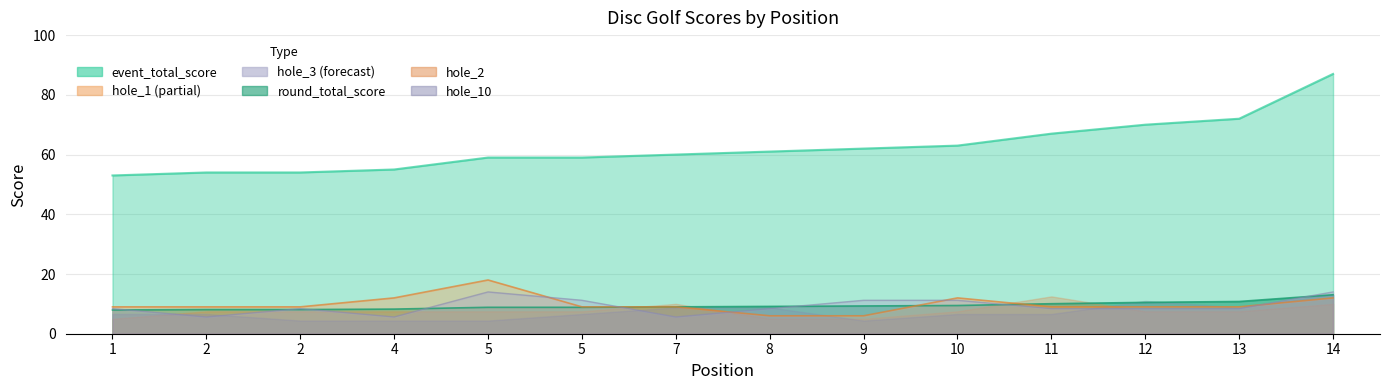

At which label does hole_1 reach its minimum?

8